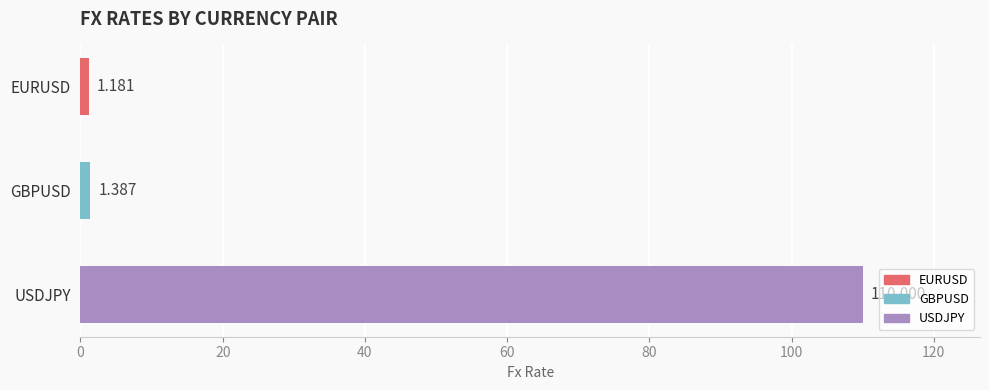

Rank the categories by value from highest to lowest.

USDJPY, GBPUSD, EURUSD